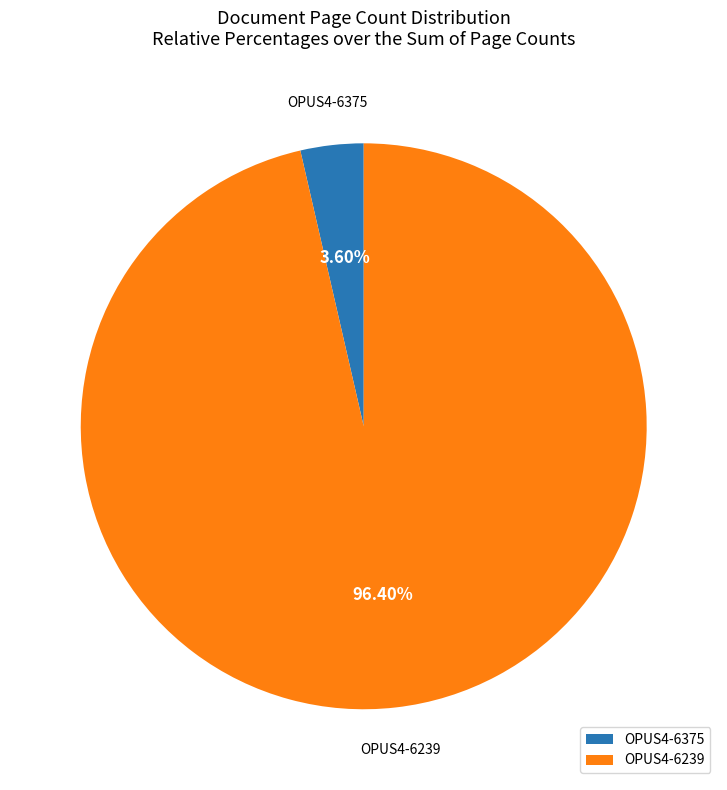

Does OPUS4-6239 account for over 50% of the chart?

Yes